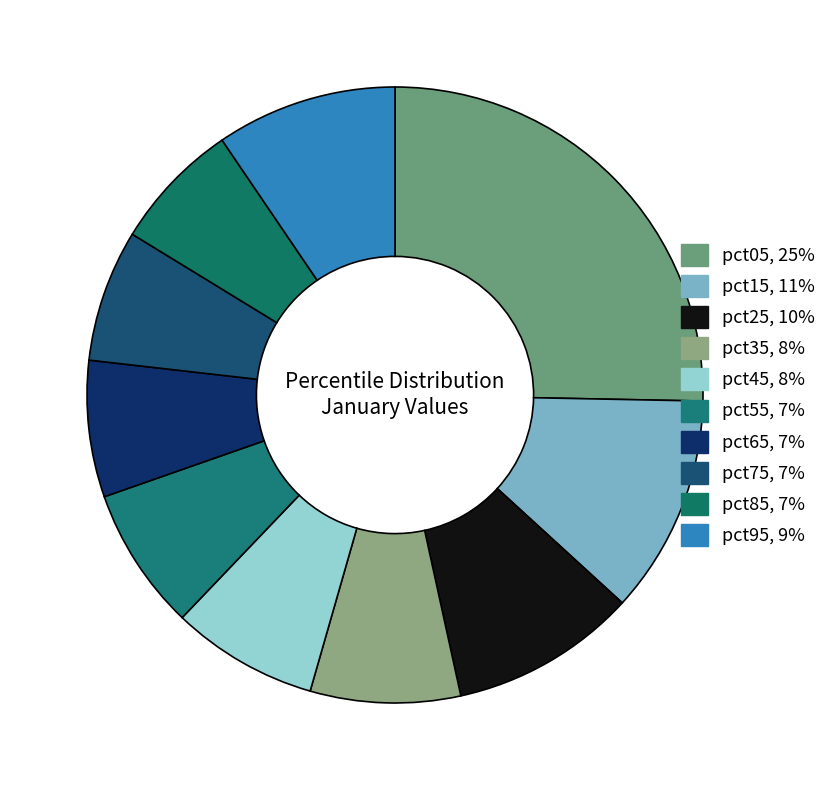

Is the sum of pct15 and pct25 greater than half?

No